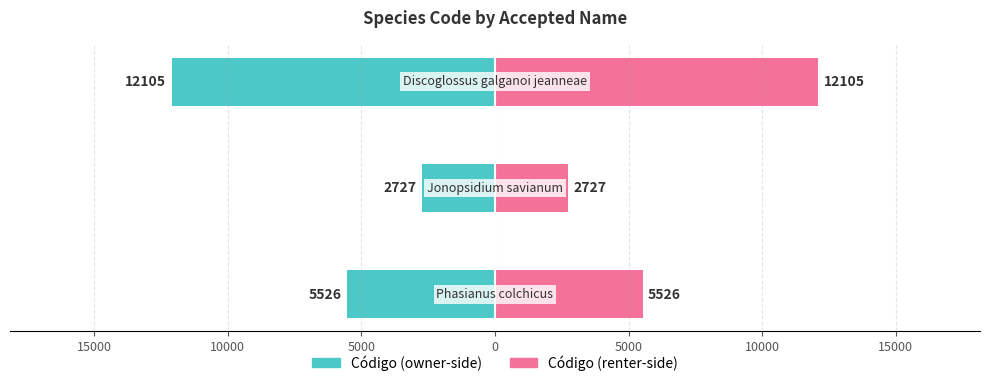

Reading left to right, what are all the values shown in this chart?

Código (left): 20000=-5526.5	15000=-2727.5	10000=-12105.5
Código (right): 20000=5526.5	15000=2727.5	10000=12105.5